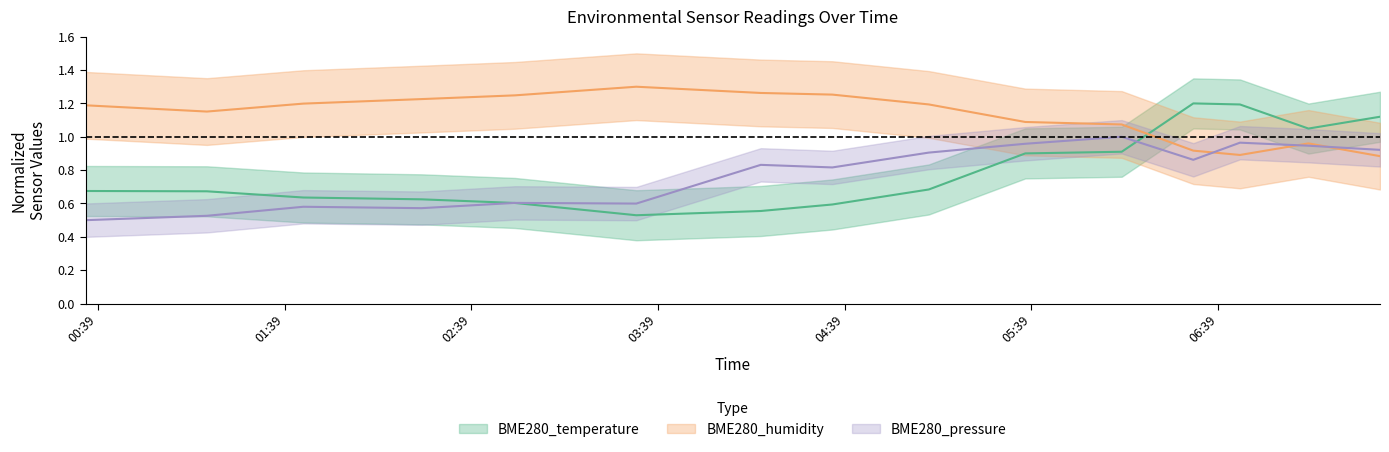

True or false: BME280_temperature has more than 1 points higher than both neighbors.

False